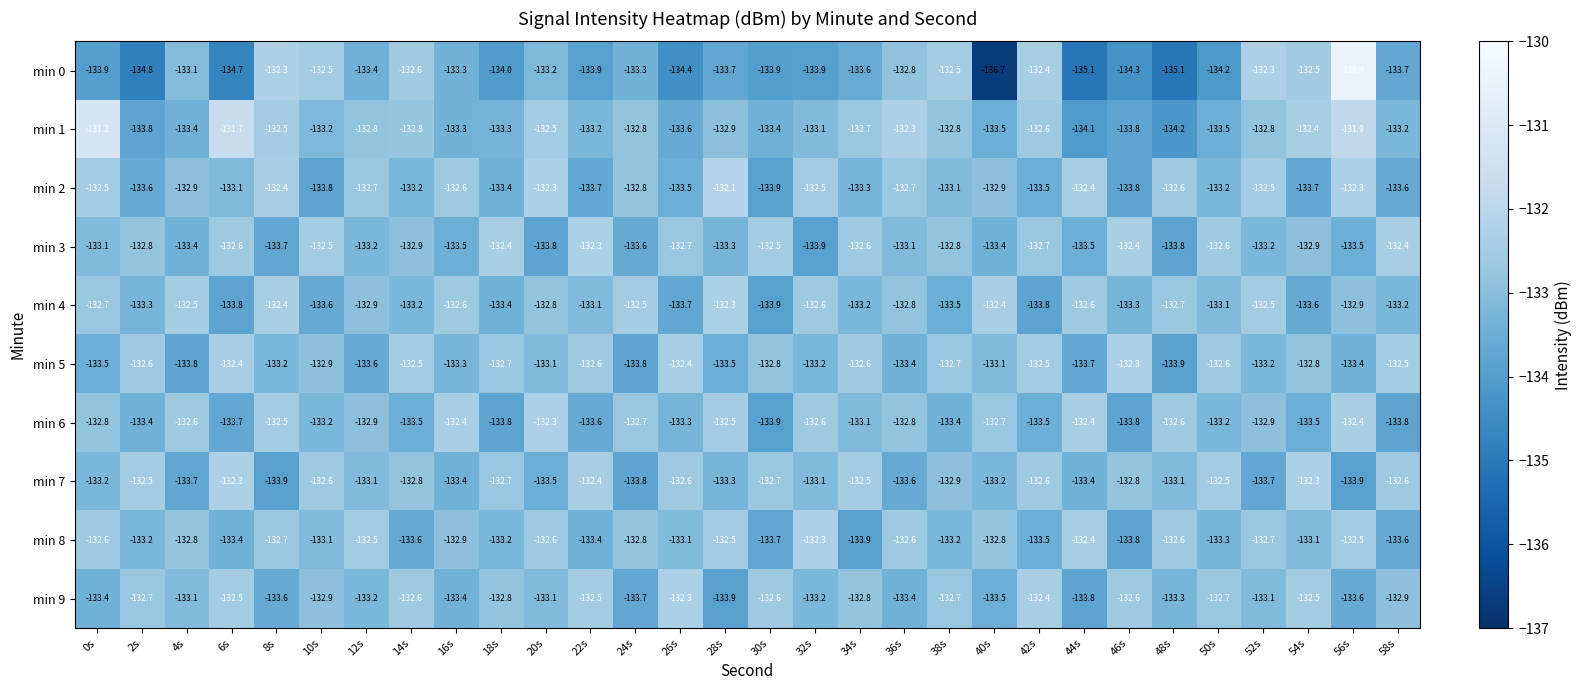

What is the difference between the min 5 values at 34s and 20s?

0.5